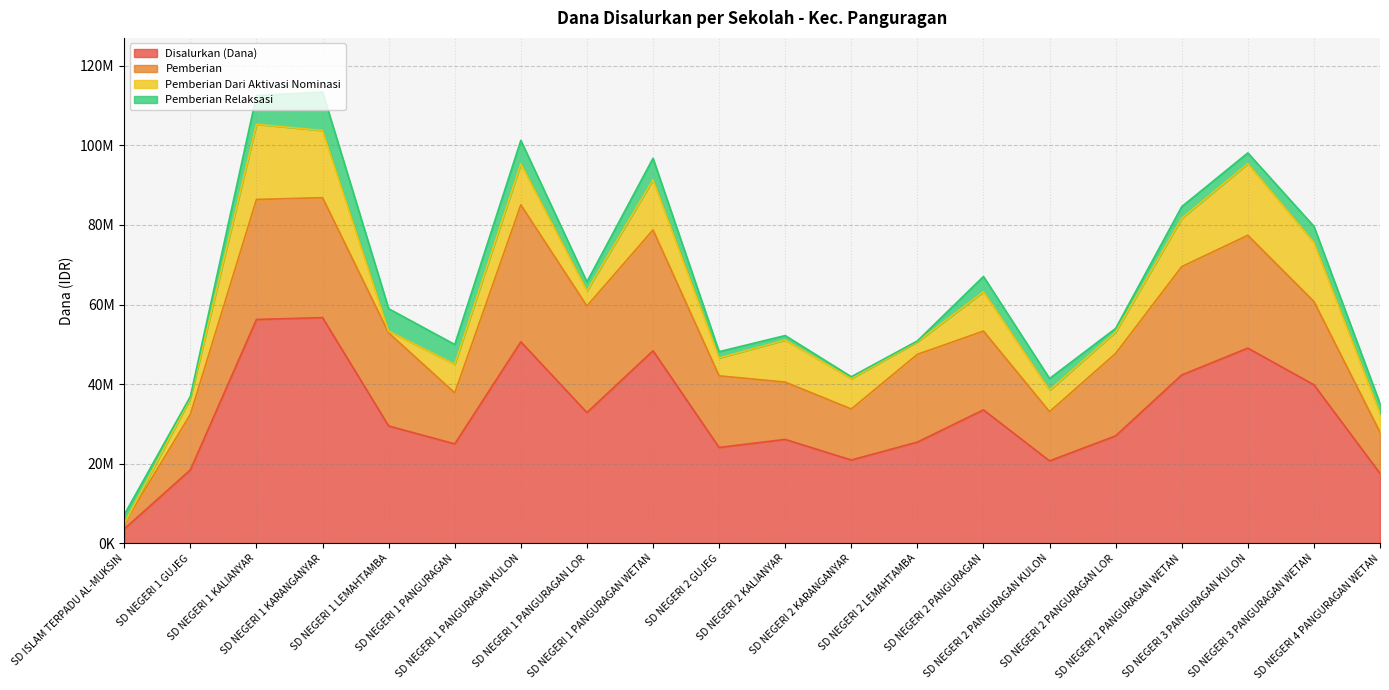

Reading left to right, what are all the values shown in this chart?

Disalurkan (Dana): 3600000	18450000	56250000	56700000	29475000	24975000	50625000	32850000	48375000	24075000	26100000	20925000	25425000	33525000	20700000	27000000	42300000	49050000	39825000	17550000
Pemberian: 1350000	13950000	30150000	30150000	23400000	12825000	34425000	26775000	30375000	18000000	14400000	12825000	22050000	19800000	12375000	20700000	27225000	28350000	20925000	10350000
Pemberian Dari Aktivasi Nominasi: 0	4050000	18900000	16875000	450000	7200000	10350000	3825000	12600000	4500000	10575000	7650000	3150000	9900000	5400000	5400000	12150000	18000000	14850000	4725000
Pemberian Relaksasi: 2250000	450000	7200000	9675000	5625000	4950000	5850000	2250000	5400000	1575000	1125000	450000	225000	3825000	2925000	900000	2925000	2700000	4050000	2475000